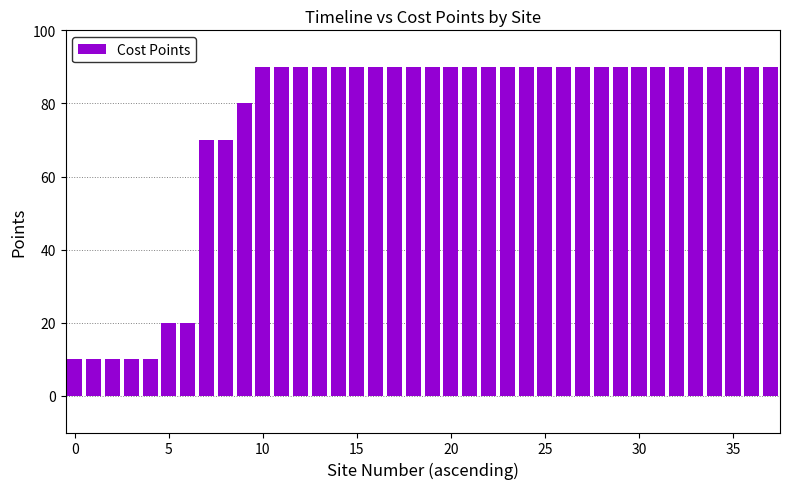

What is the value of the 12th bar from the left?

90